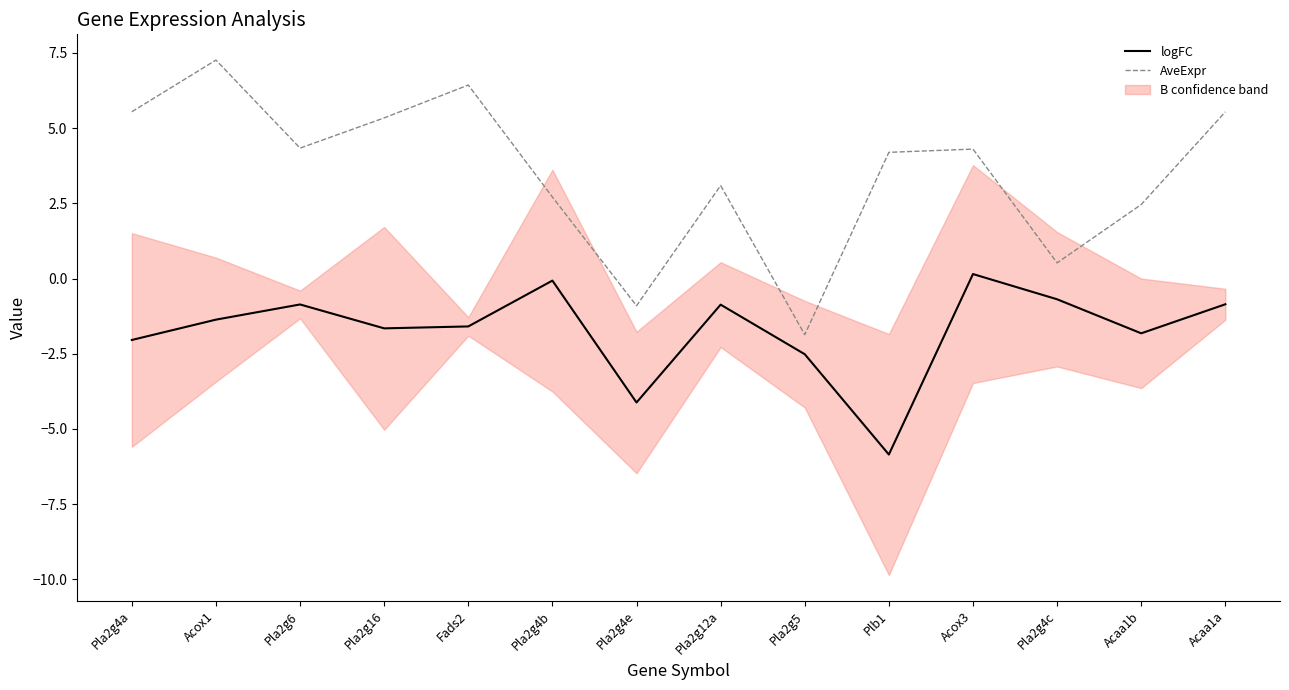

What is the value of the logFC point at the 11th from the left?

0.1